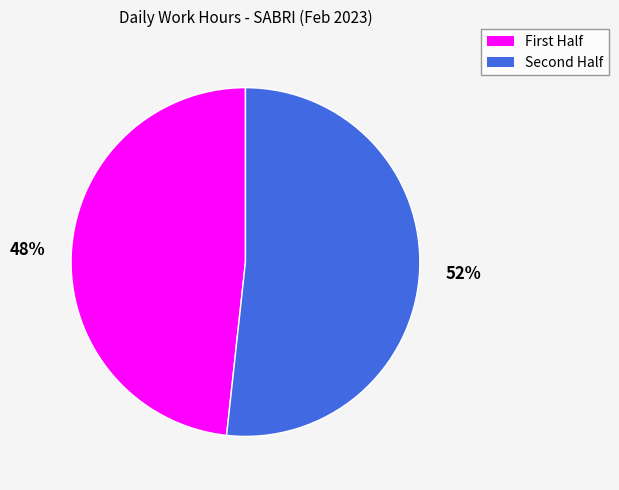

Is there any slice that represents more than half of the pie?

Yes